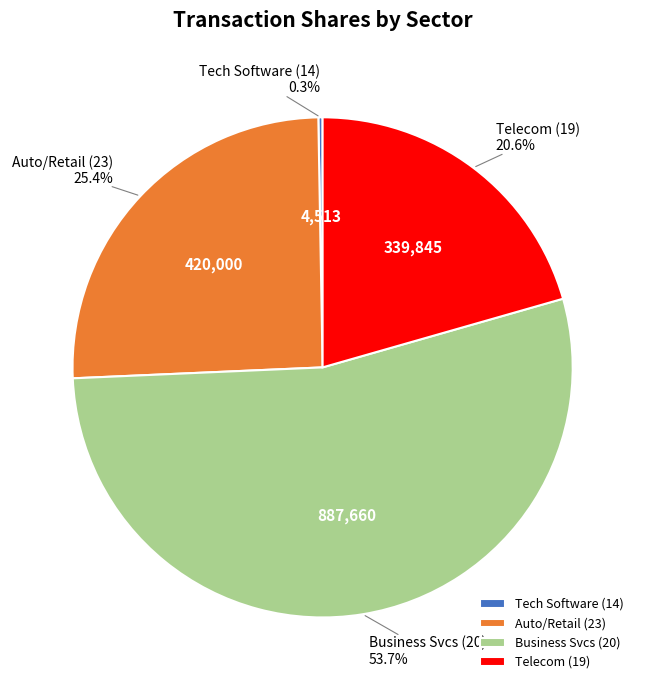

What is the largest slice in the pie chart?

Business Svcs (20)